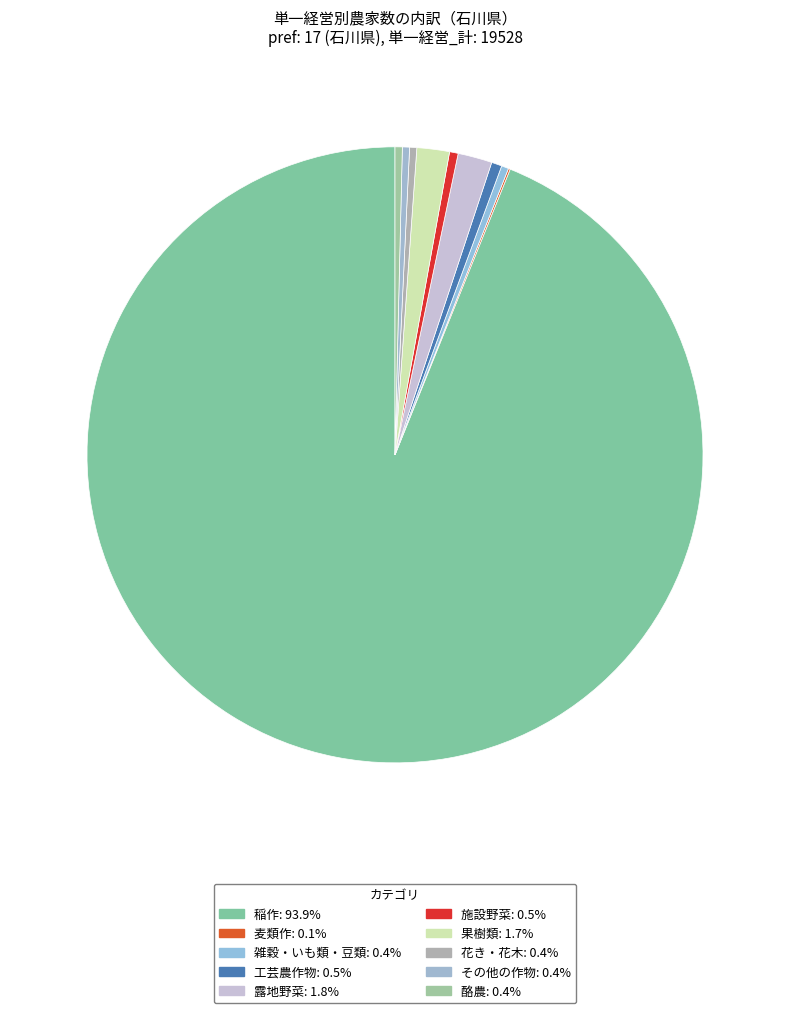

Which slice is the largest?

稲作